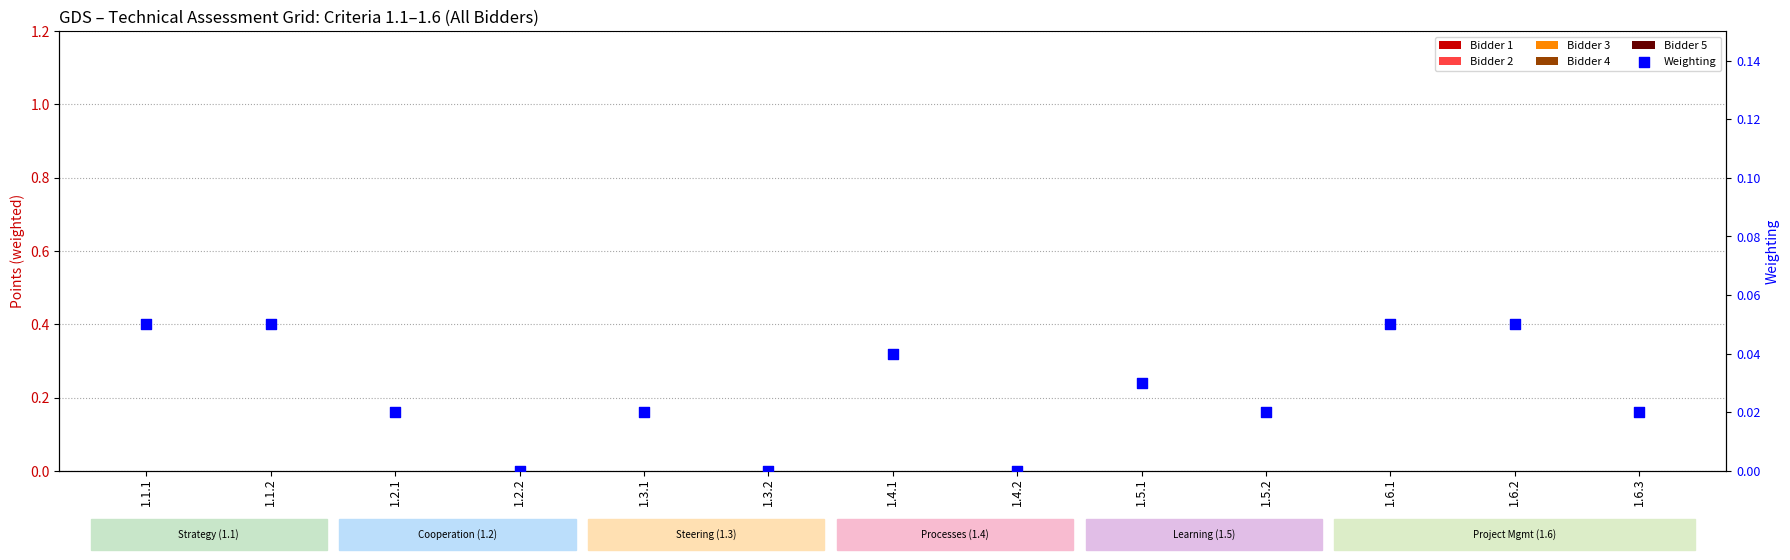

Which series has the largest total across all categories?

Weighting